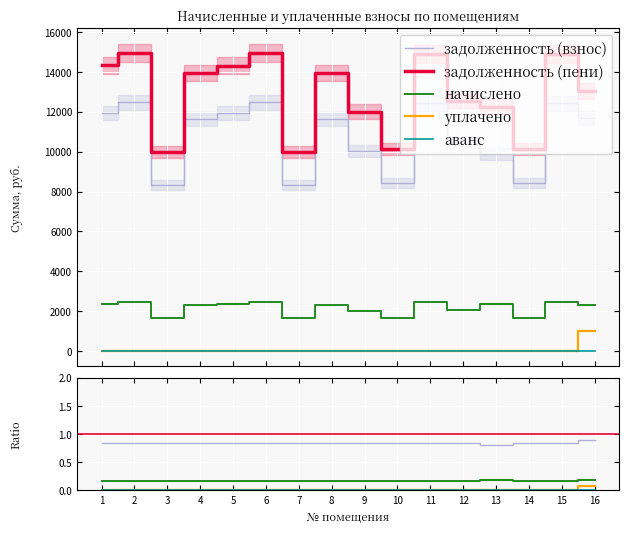

Which has a higher value, 3 or 16?

16